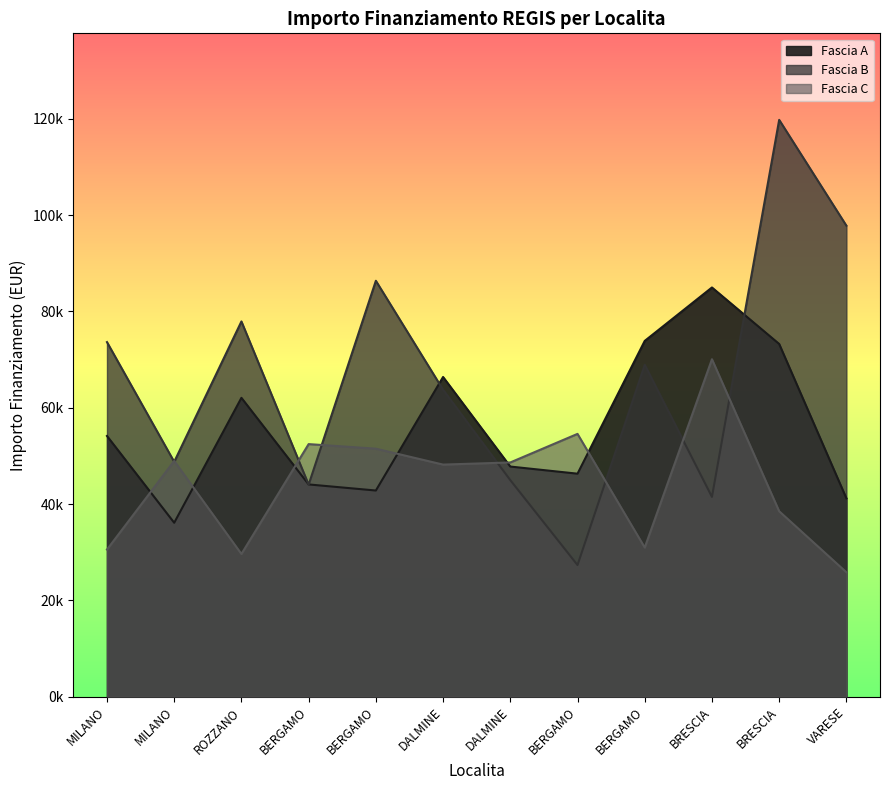

Count the number of categories in the chart.

12